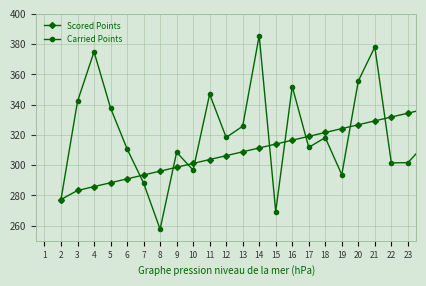

Which series has the largest range (max minus min)?

Carried Points